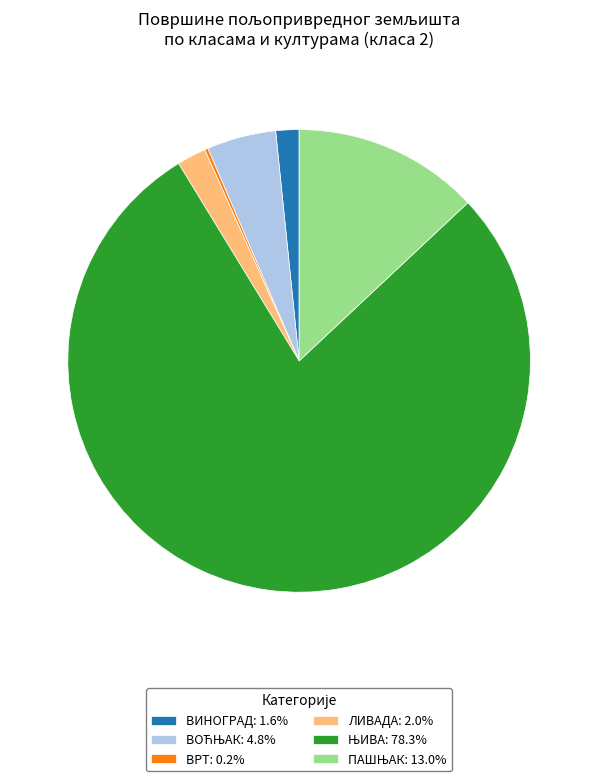

Does any single category account for the majority?

Yes